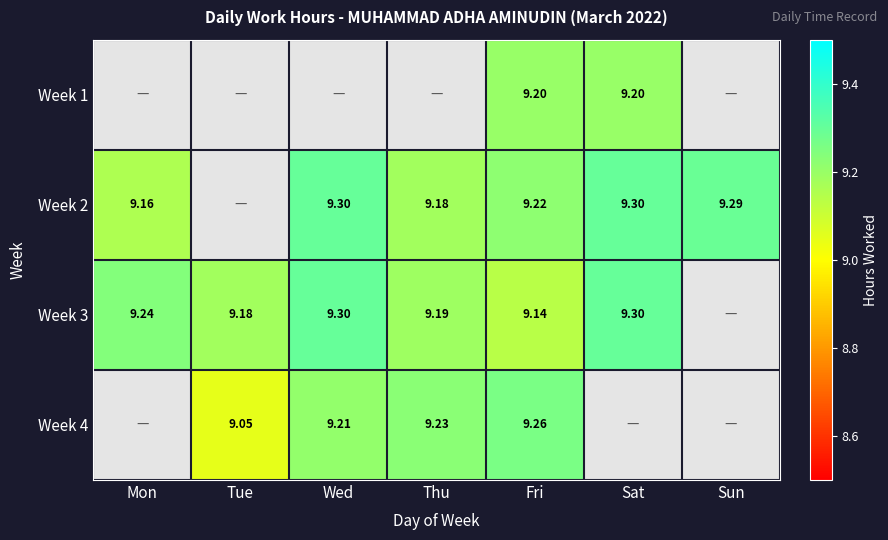

Is the value of Week 3 at Wed greater than the value of Week 2 at Mon?

Yes